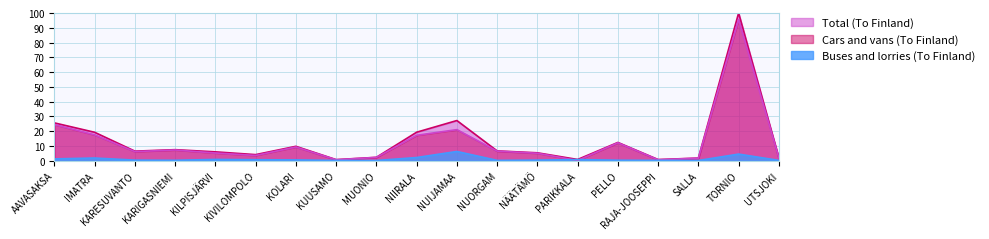

Reading left to right, extract all data points from this chart.

Buses and lorries (To Finland): 1.1	1.7	0.3	0.2	0.8	0.6	0.5	0.1	0.1	2.1	6.2	0.1	0.3	0.7	0.2	0.1	0.1	4.4	0.1
Cars and vans (To Finland): 24.4	17.4	6.1	7.2	5.2	3.5	9.2	0.6	2.2	17.1	21.0	6.4	5.0	0.1	12.0	0.6	1.6	95.6	1.8
Total (To Finland): 25.6	19.2	6.4	7.4	5.9	4.0	9.7	0.7	2.2	19.2	27.1	6.6	5.3	0.8	12.3	0.7	1.7	100.0	1.9